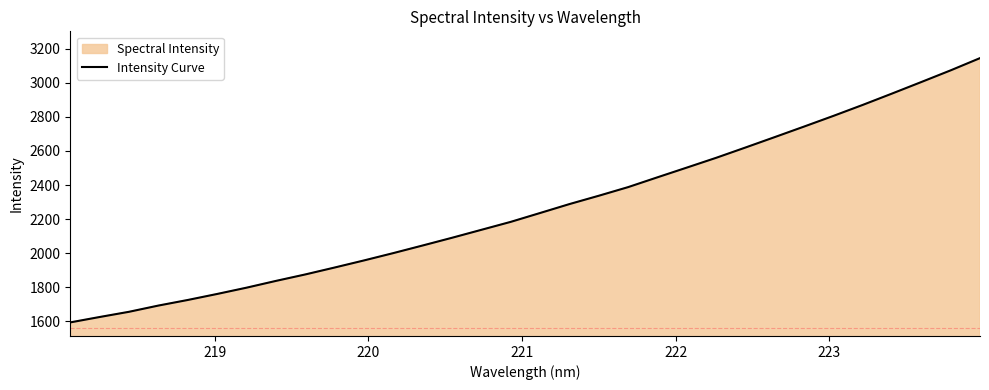

How many lines are shown in the chart?

1